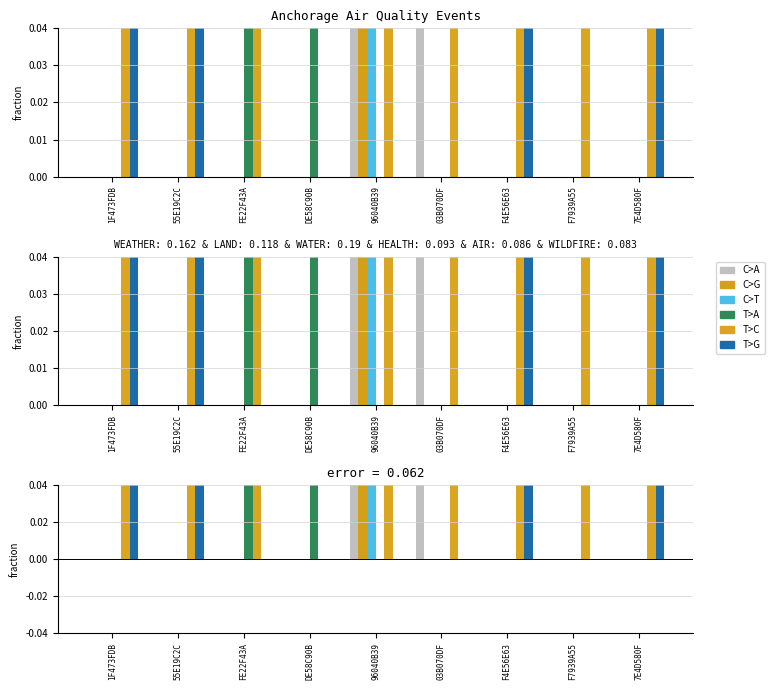

What is the label of the 1st bar from the right?

7E4D580F